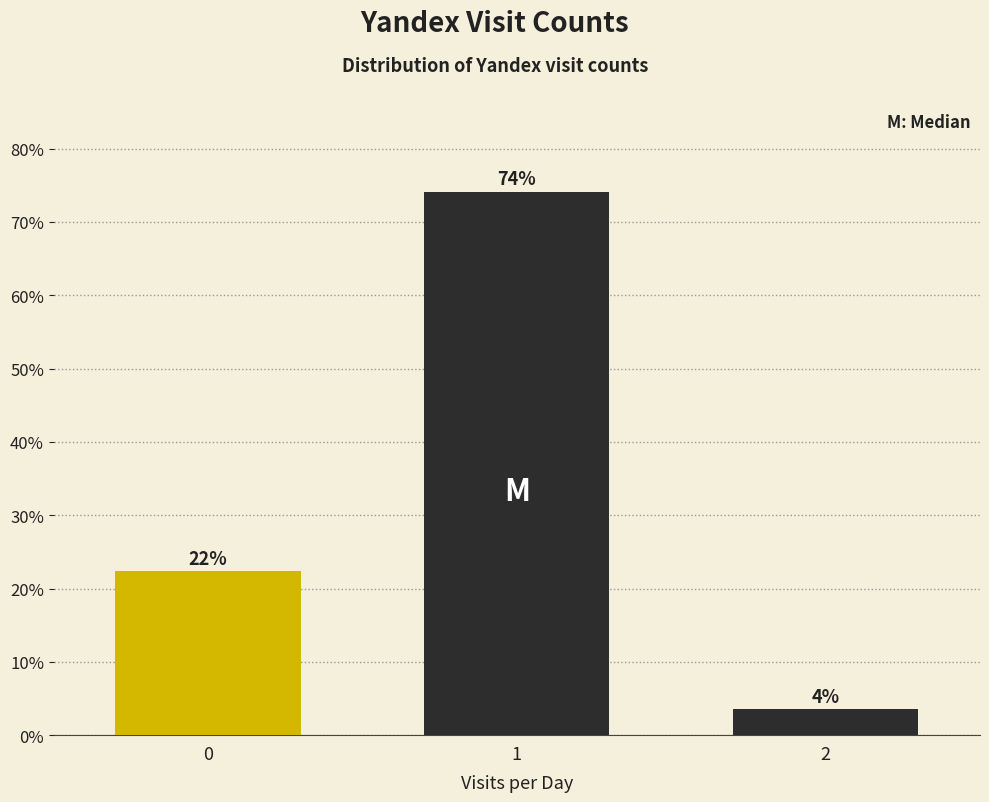

How many bars are there in total?

3